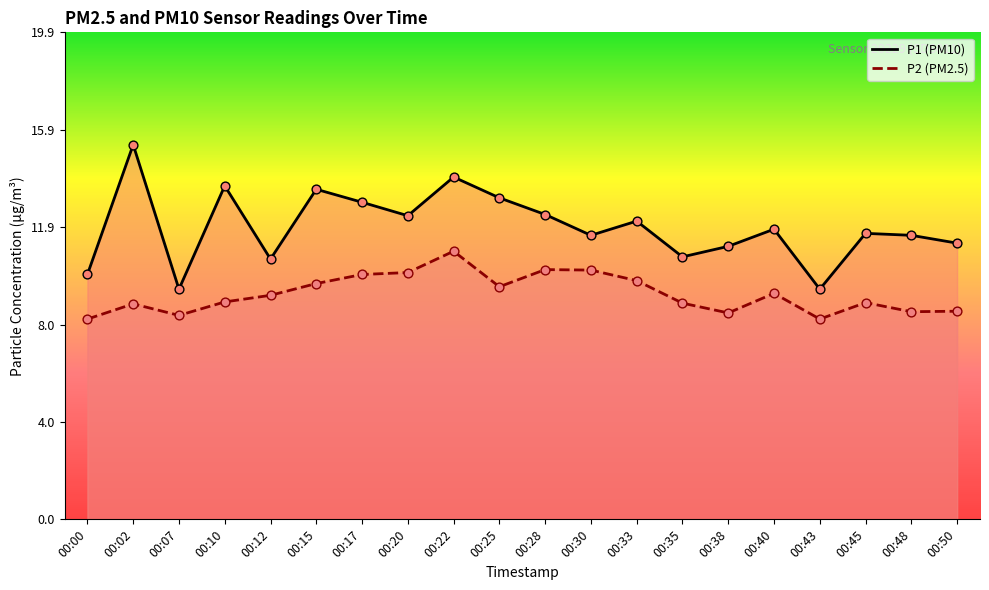

Which series contains the highest Y value?

P1